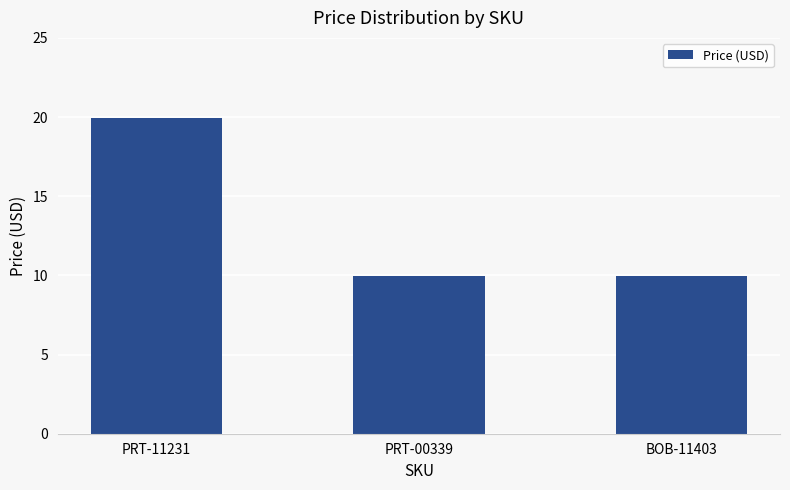

What is the ratio of the value at BOB-11403 to the value at PRT-11231?

0.5